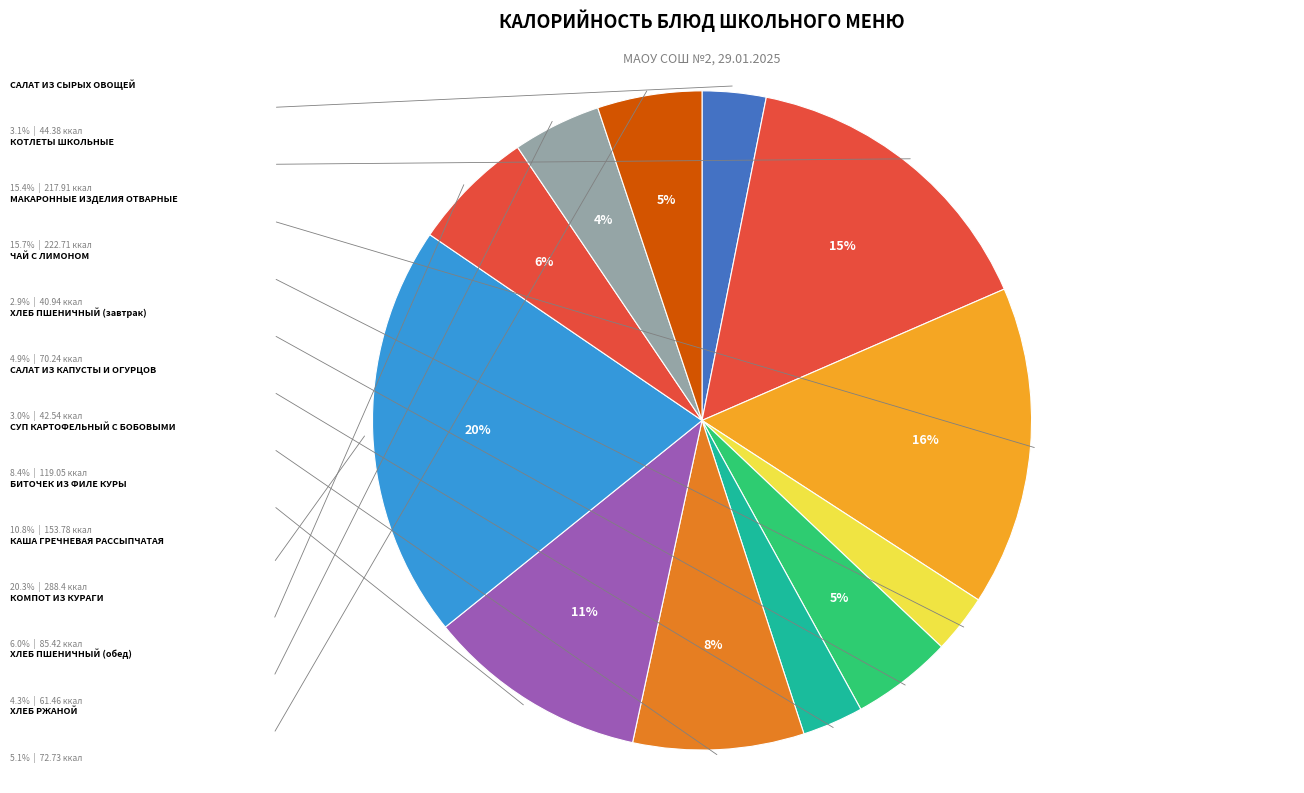

Is there a majority slice in this chart?

No